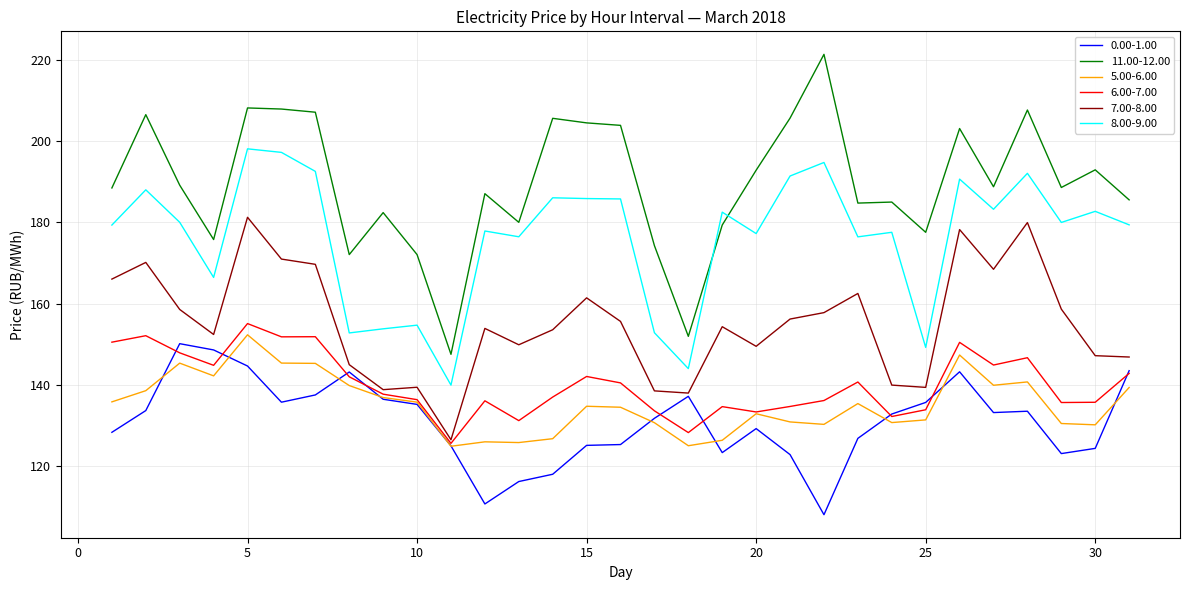

Which series has the widest spread of values?

11.00-12.00